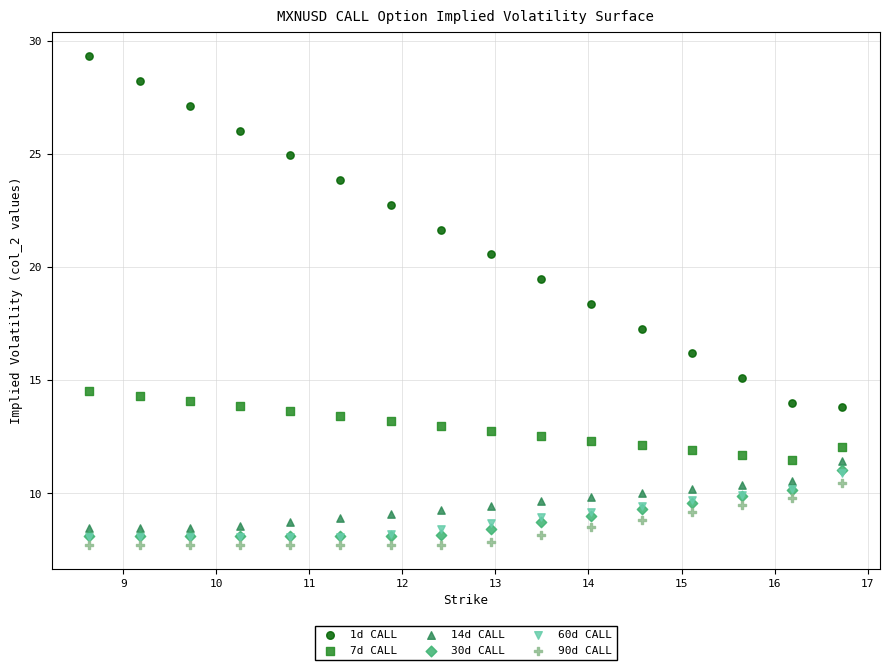

Which series reaches the minimum Y coordinate?

90d CALL